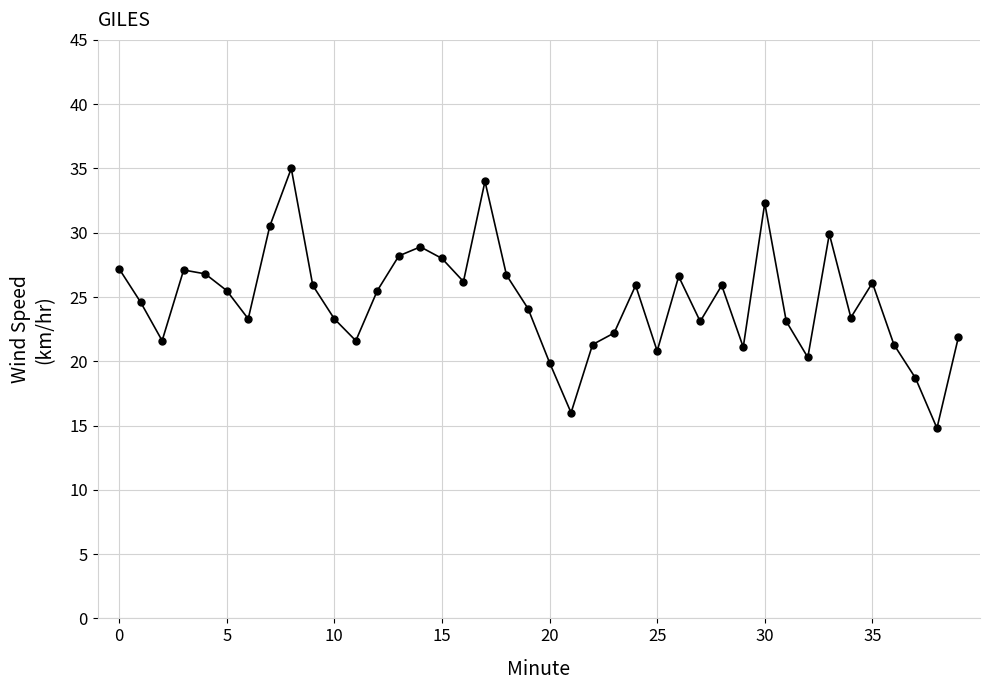

What is the average value?

24.7